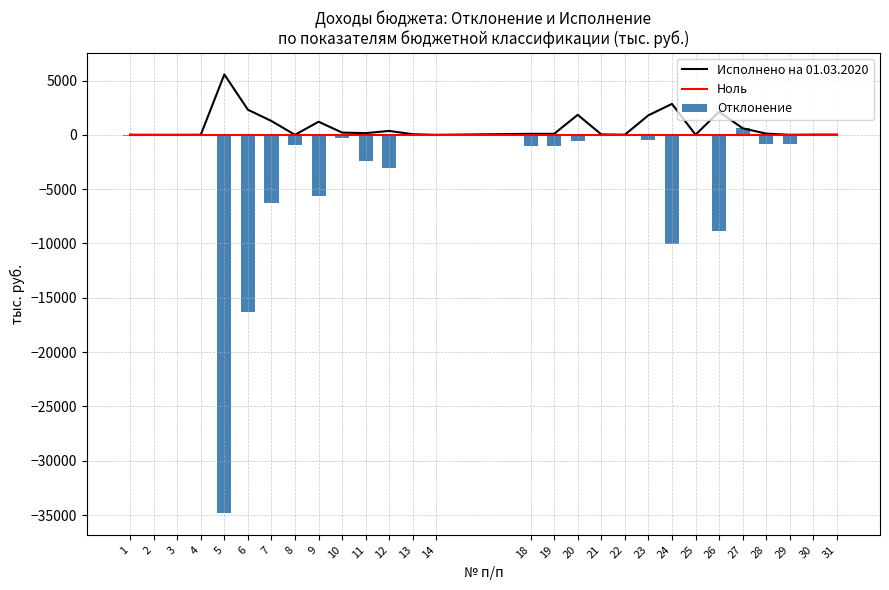

At which category does the chart reach its minimum across all series?

5